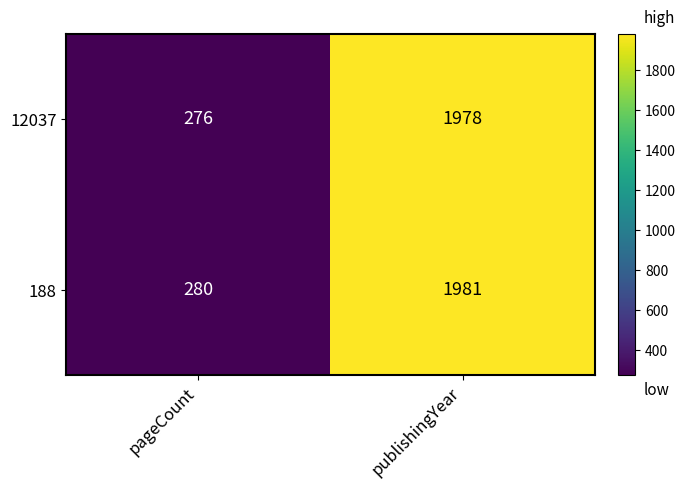

What value does the 188 series have at publishingYear?

1981